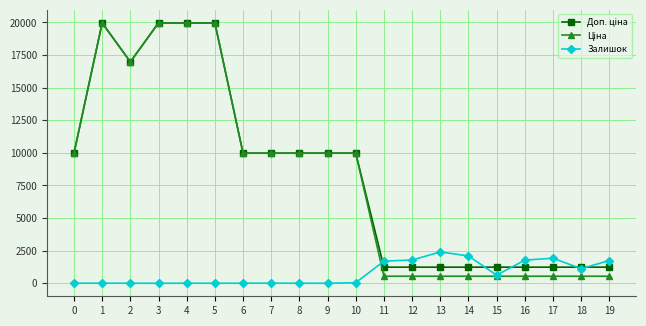

What is the greatest value displayed?

19964.2